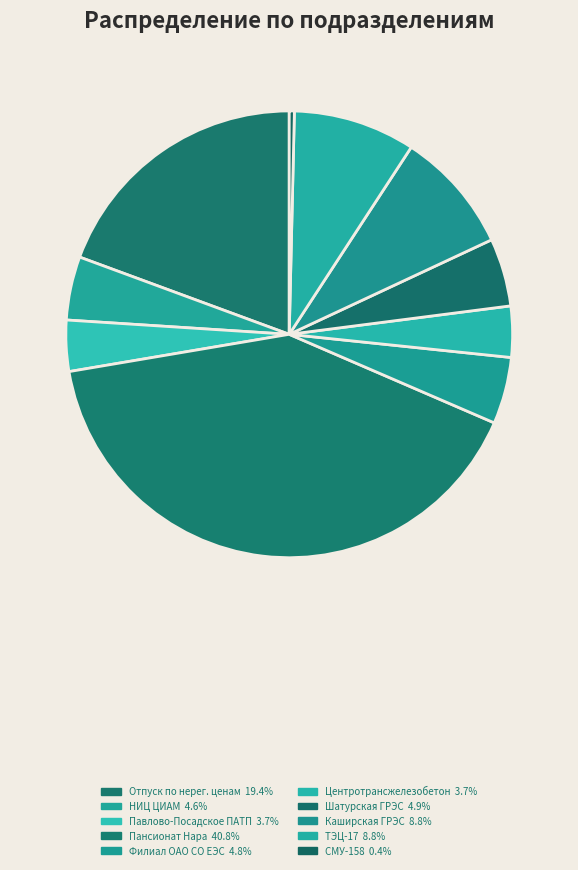

Count the number of slices in the pie.

10